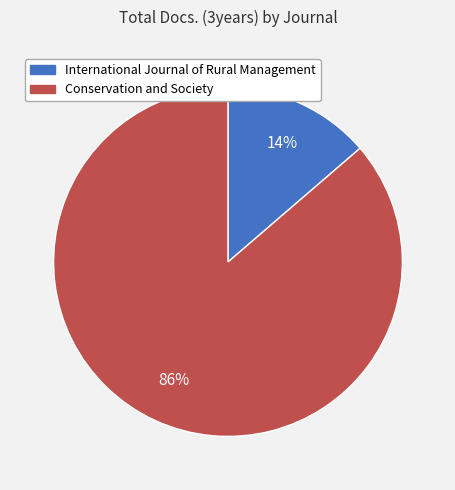

To the nearest percent, what is the average slice percentage?

50%